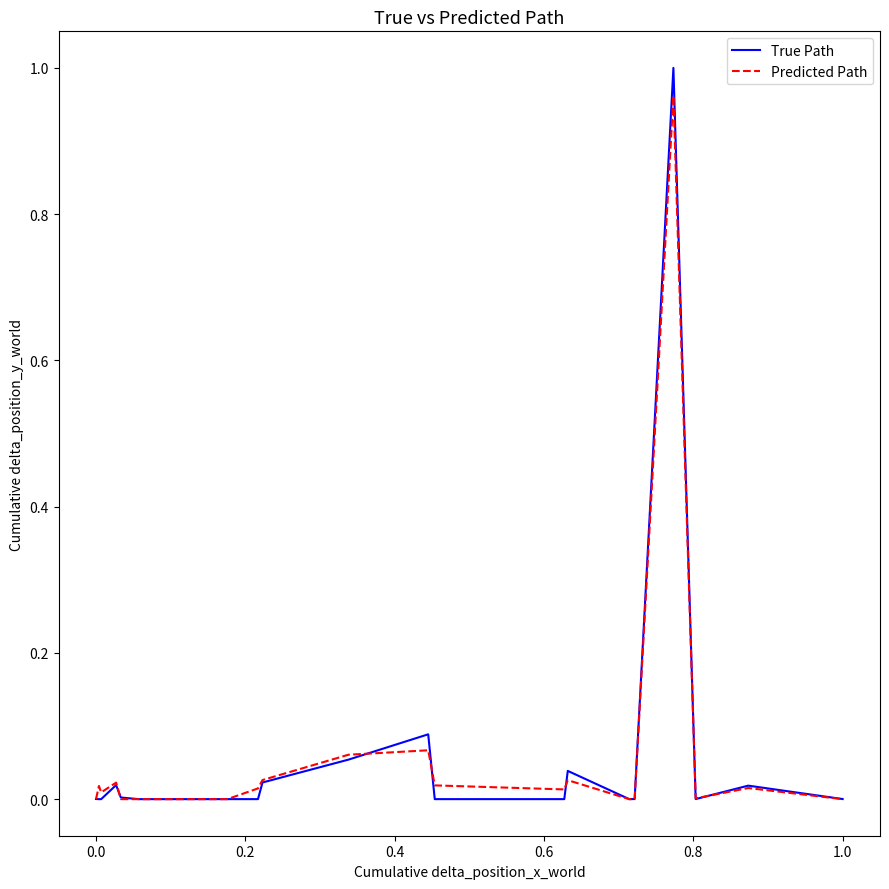

What are all the series names shown in the legend?

True Path, Predicted Path